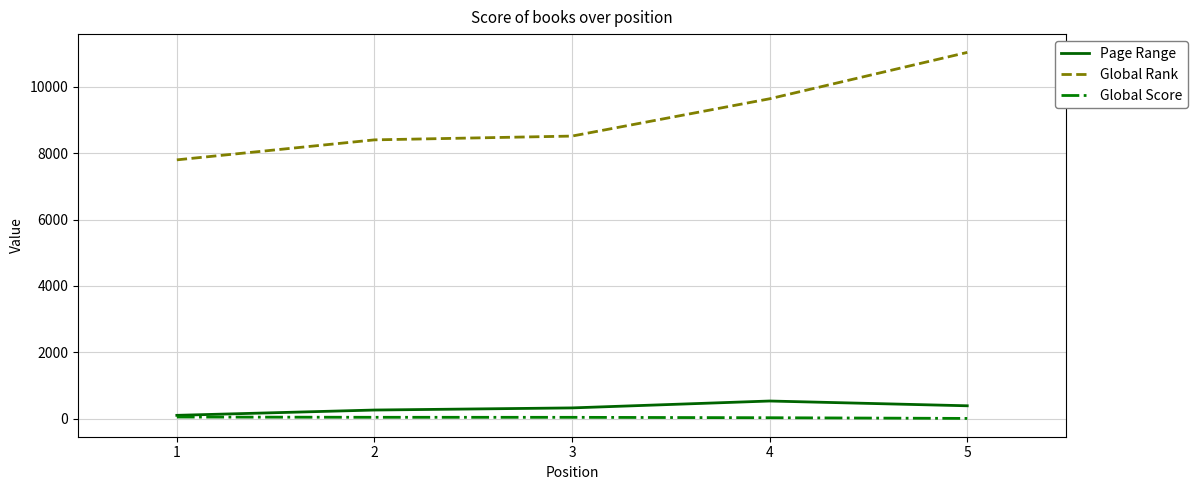

What are all the series names shown in the legend?

Page Range, Global Rank, Global Score